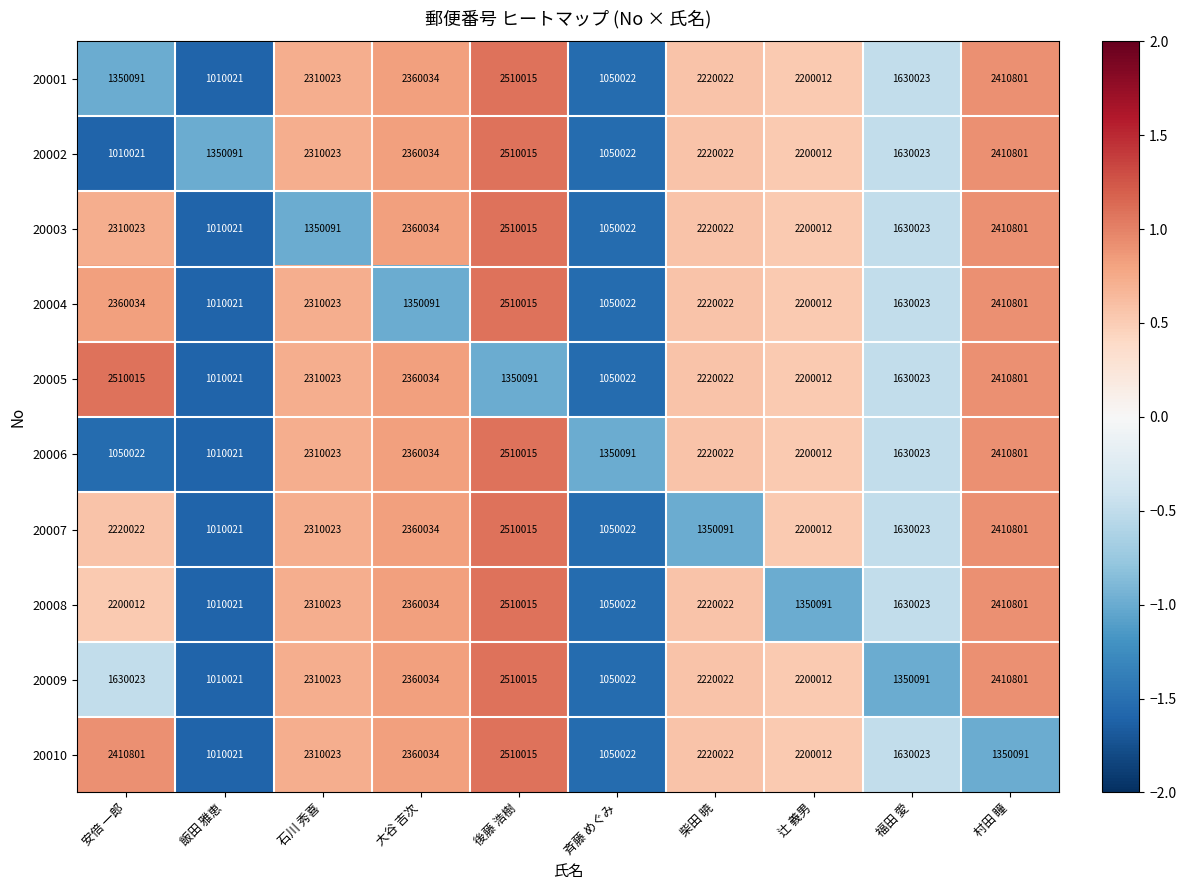

List the labels in order of 20001 value, smallest first.

飯田 雅恵, 斉藤 めぐみ, 安倍 一郎, 福田 愛, 辻 義男, 柴田 暁, 石川 秀喜, 大谷 吉次, 村田 瞳, 後藤 浩樹